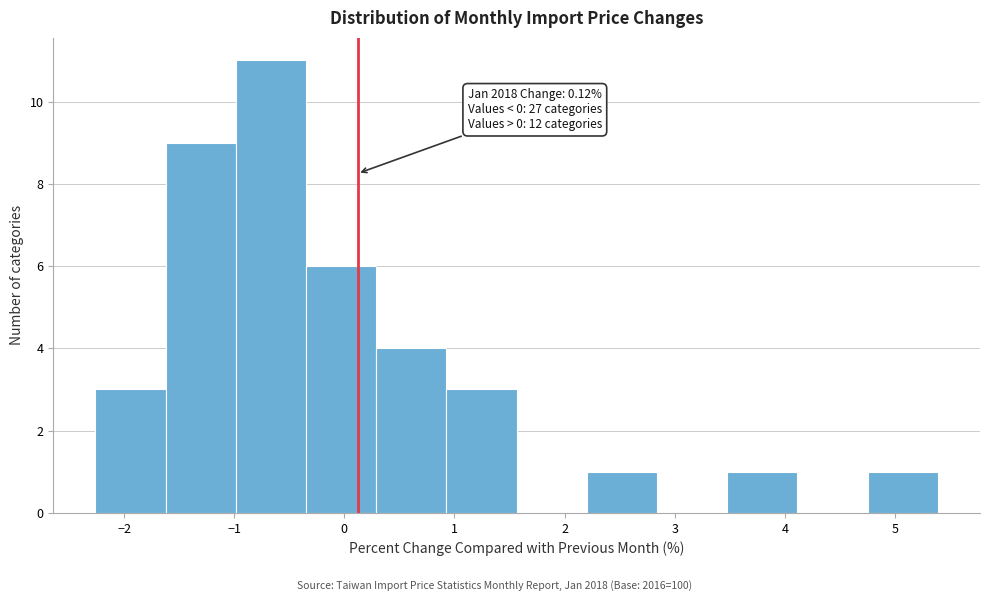

Which range on the x-axis has the tallest bar?

-1.0 to -0.3